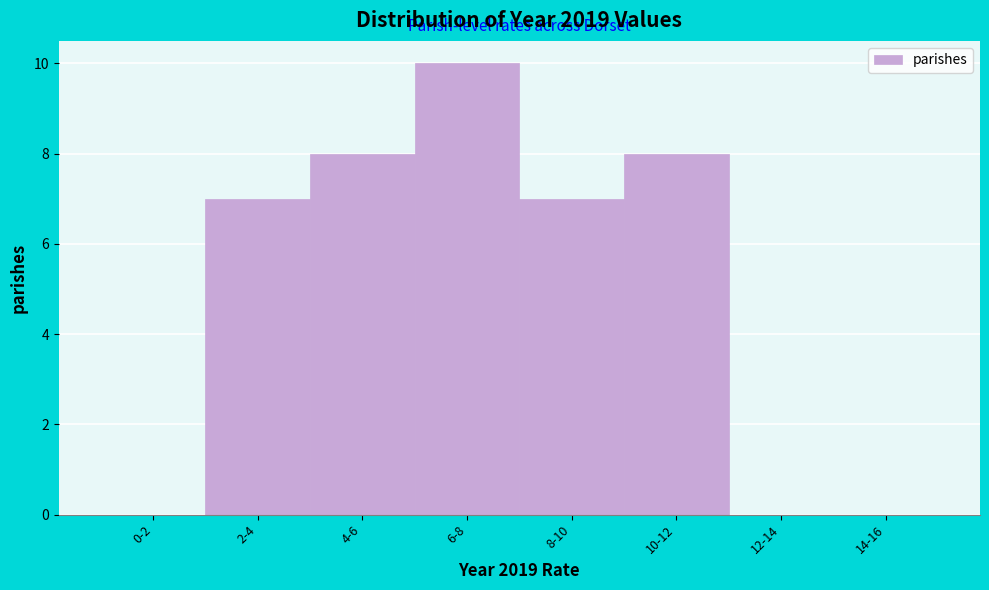

Reading left to right, list all the values displayed in this chart.

0-2=0	2-4=7	4-6=8	6-8=10	8-10=7	10-12=8	12-14=0	14-16=0